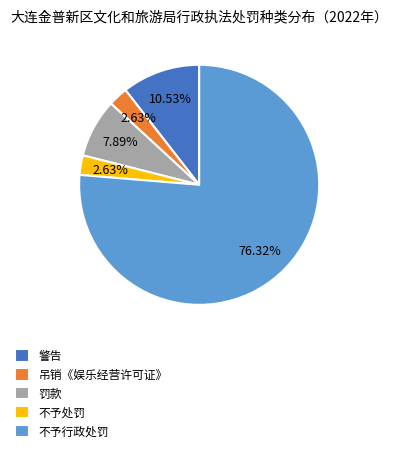

Which category has the biggest portion of the pie?

不予行政处罚